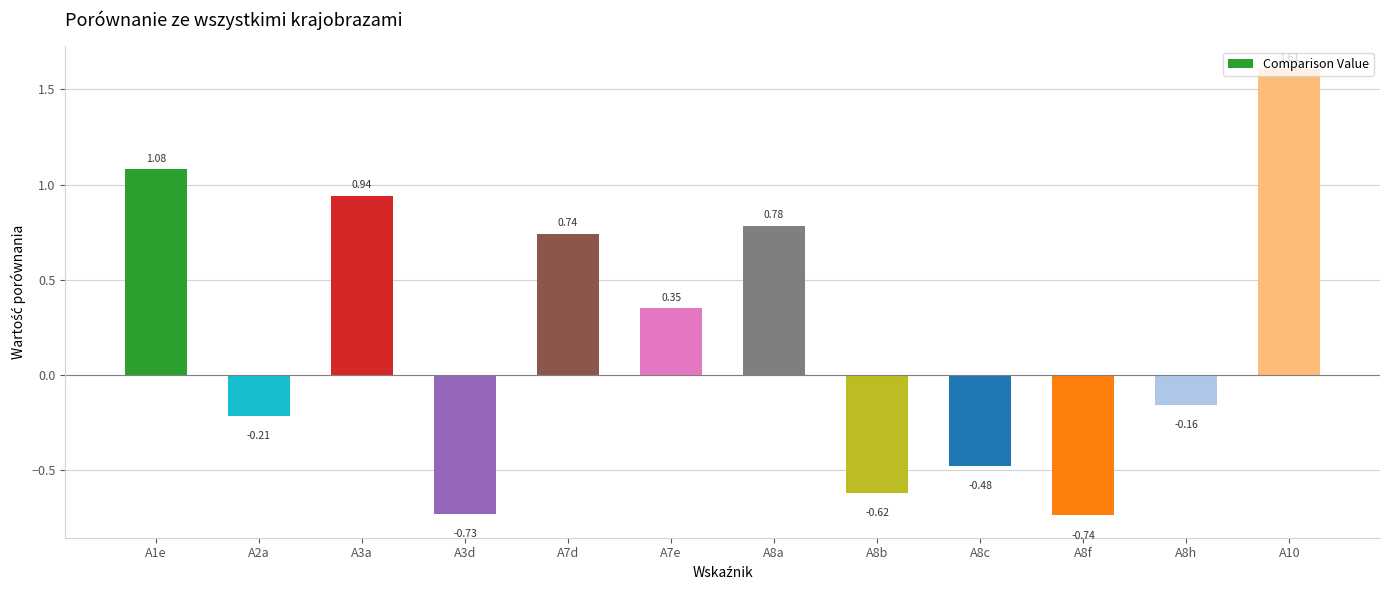

List the labels in order of value, largest first.

A10, A1e, A3a, A8a, A7d, A7e, A8h, A2a, A8c, A8b, A3d, A8f